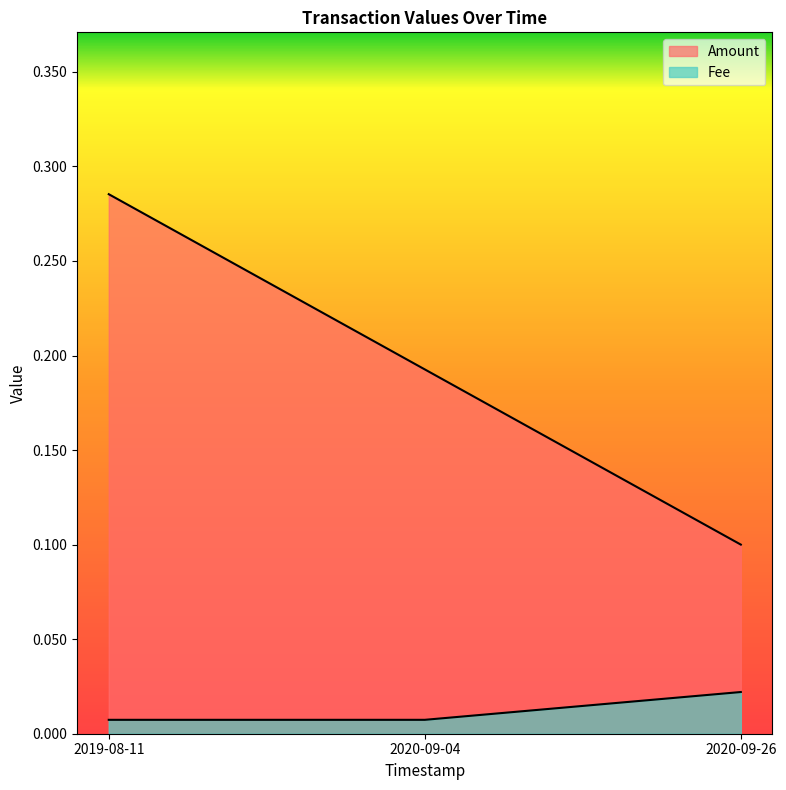

What is the label of the 2nd point from the right?

2020-09-04